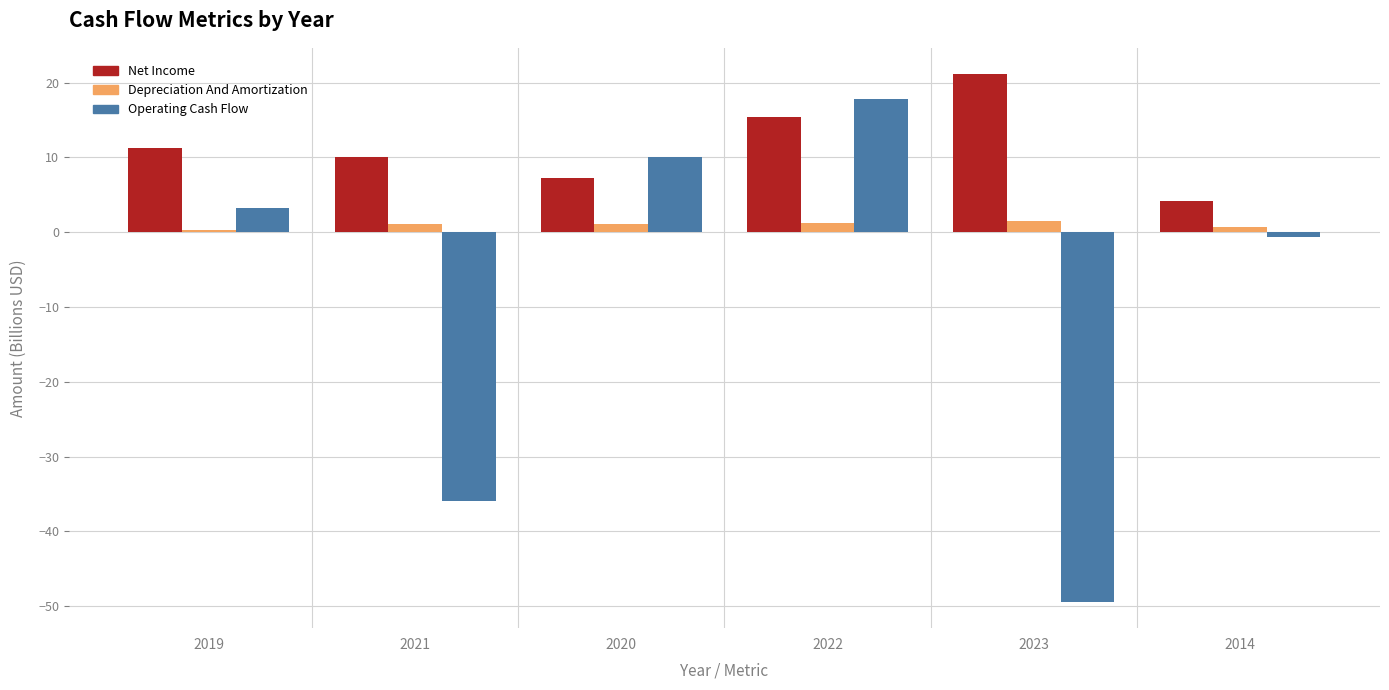

Rank the series by their maximum value, from lowest to highest.

Depreciation And Amortization, Operating Cash Flow, Net Income